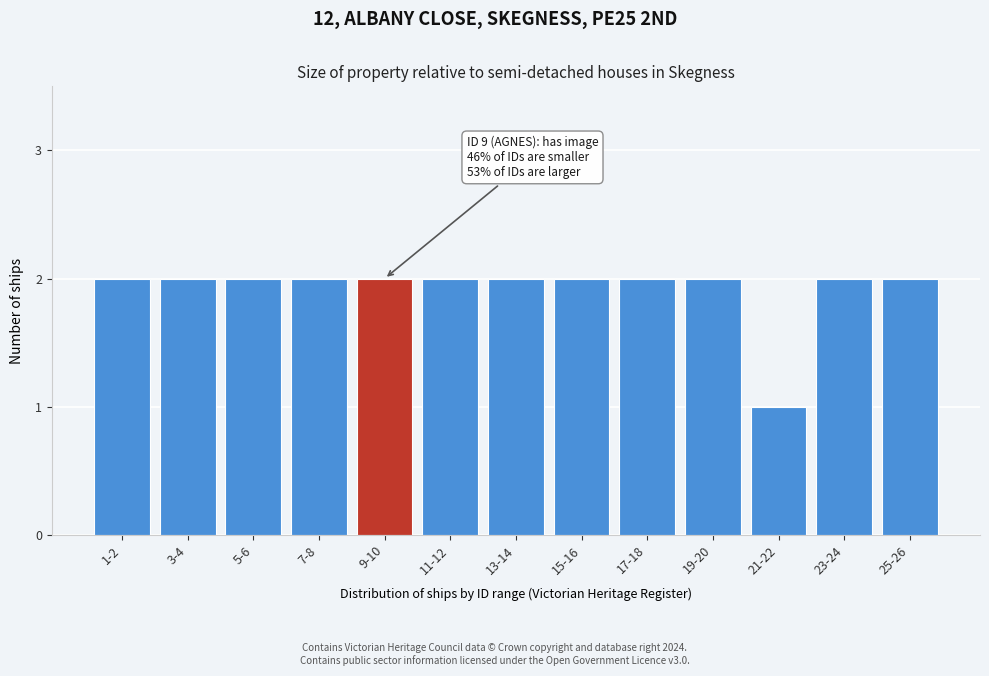

Reading right to left, transcribe all the data shown in this chart.

2	2	1	2	2	2	2	2	2	2	2	2	2